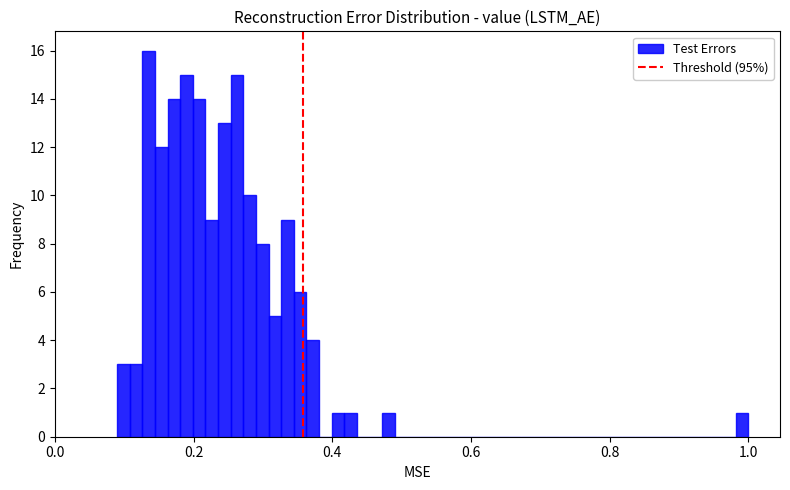

Around what value on the x-axis is the tallest bar? Give the approximate position of its centre, as read against the axis.

0.14